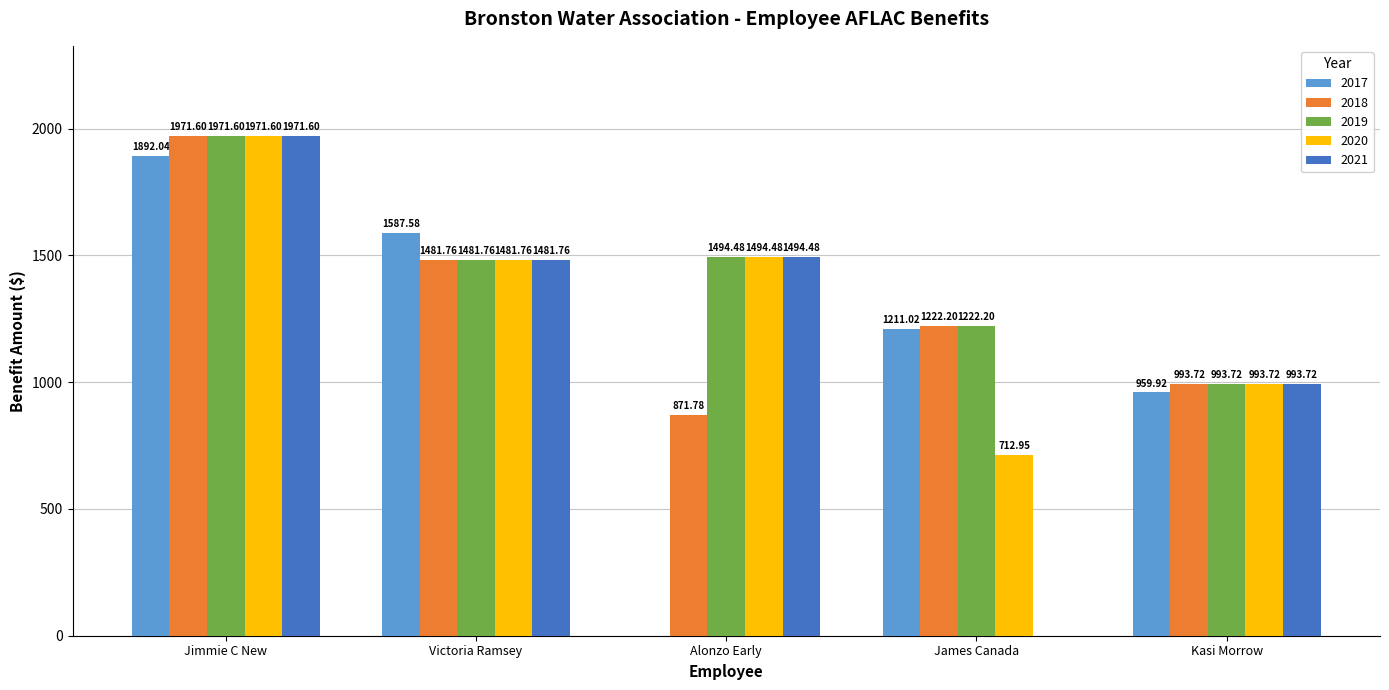

Which series has the widest spread of values?

2021